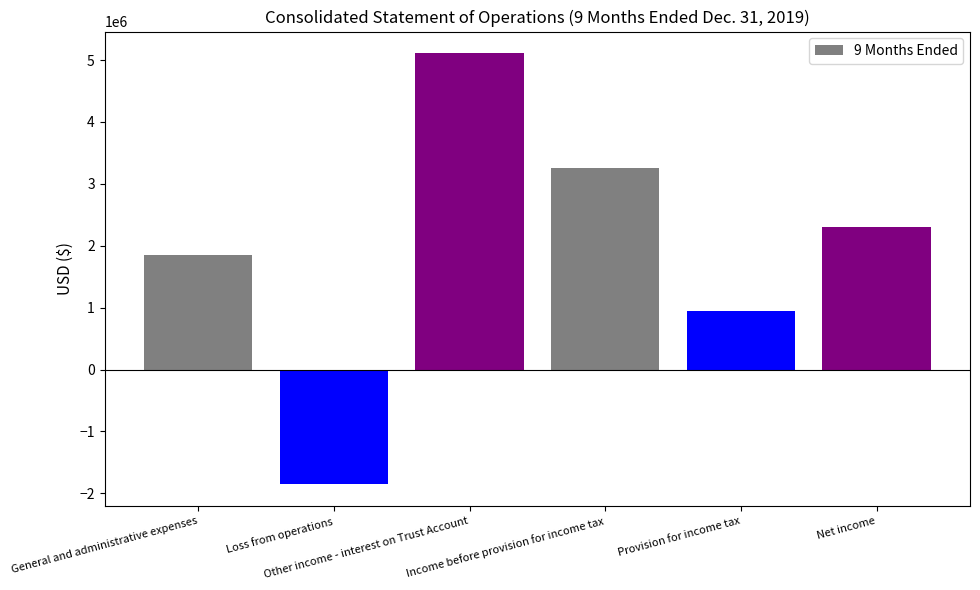

Approximately how many times larger is the value at General and administrative expenses compared to Other income - interest on Trust Account?

0.4